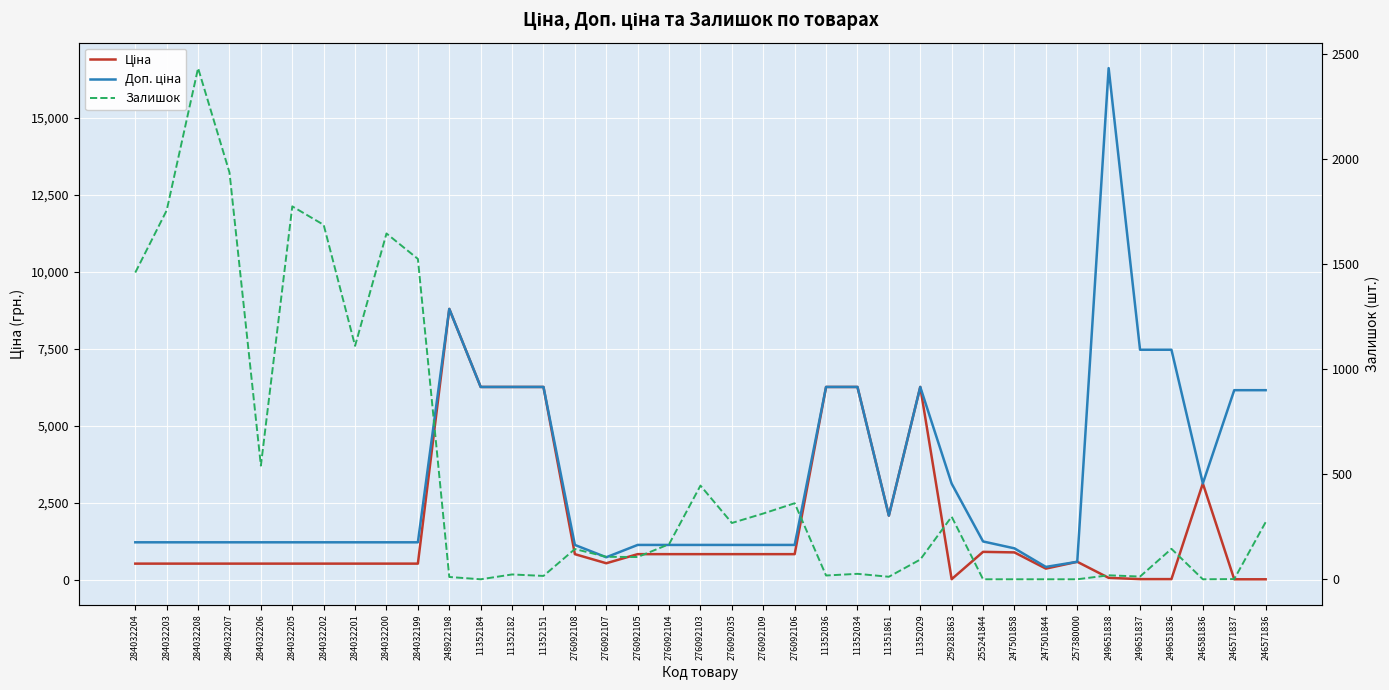

How many interior local peaks does the Ціна series have?

5